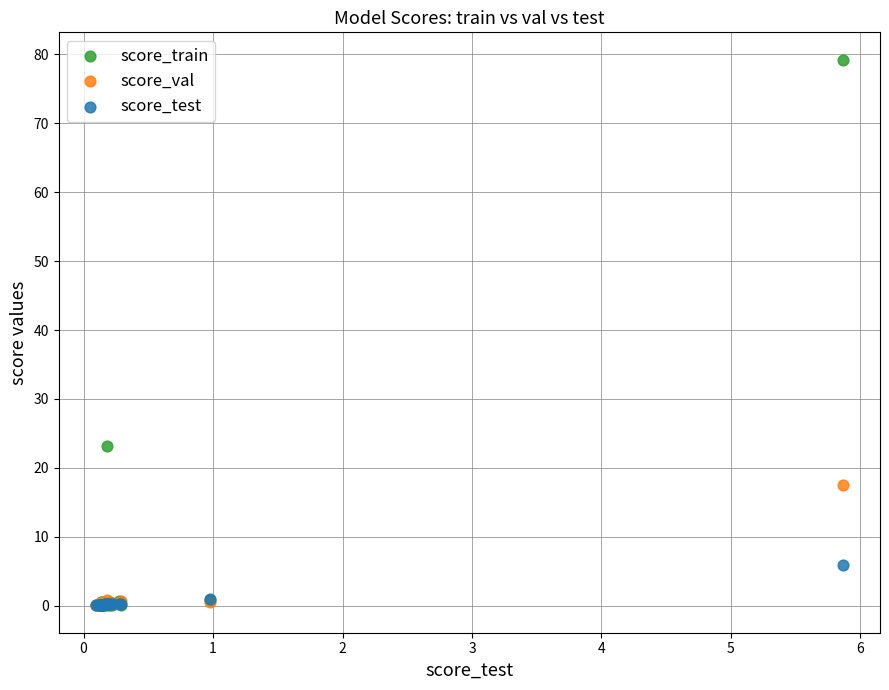

What are all the series names shown in the legend?

score_train, score_val, score_test